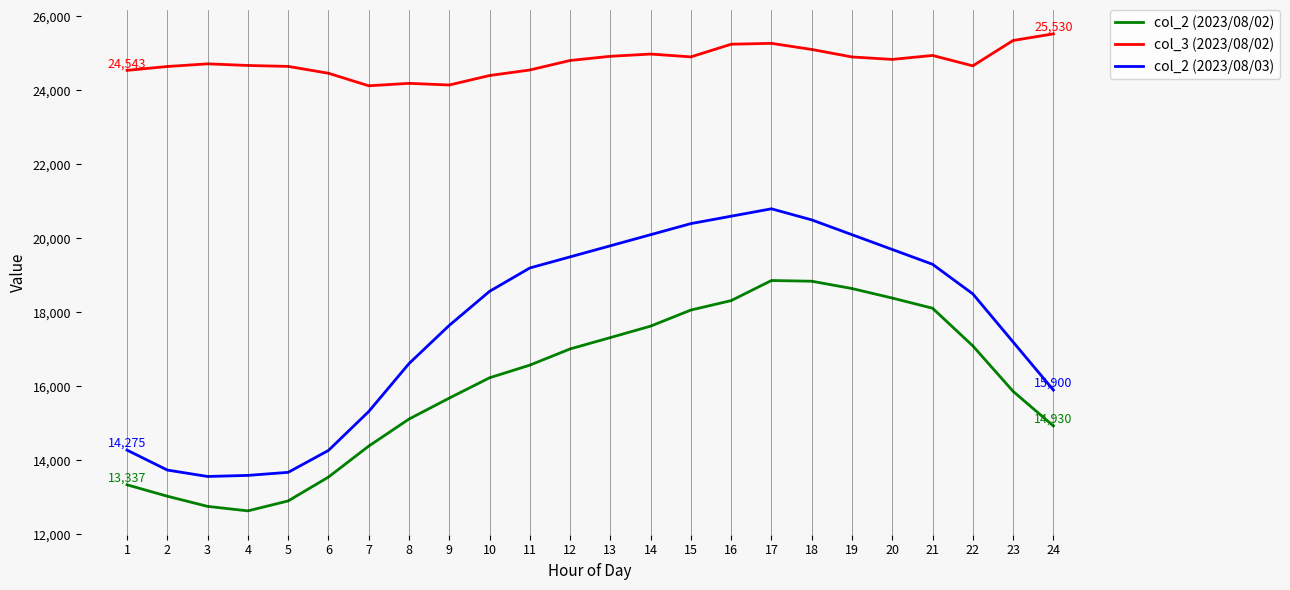

Which label corresponds to the largest value in the chart?

24